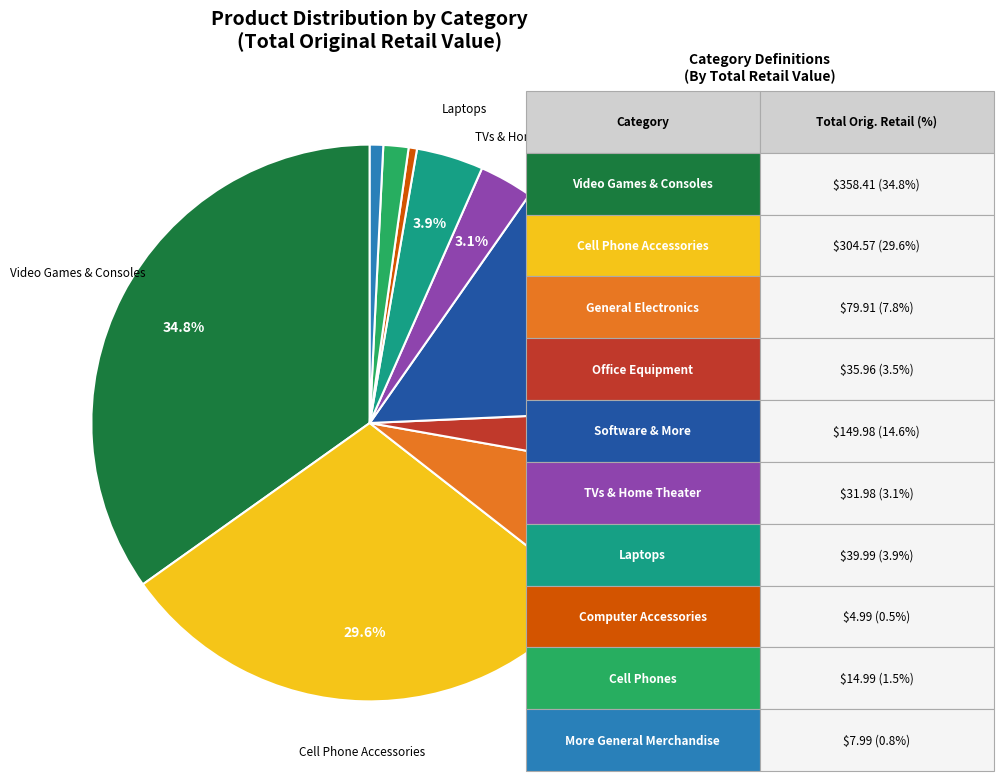

Is there any slice that represents more than half of the pie?

No